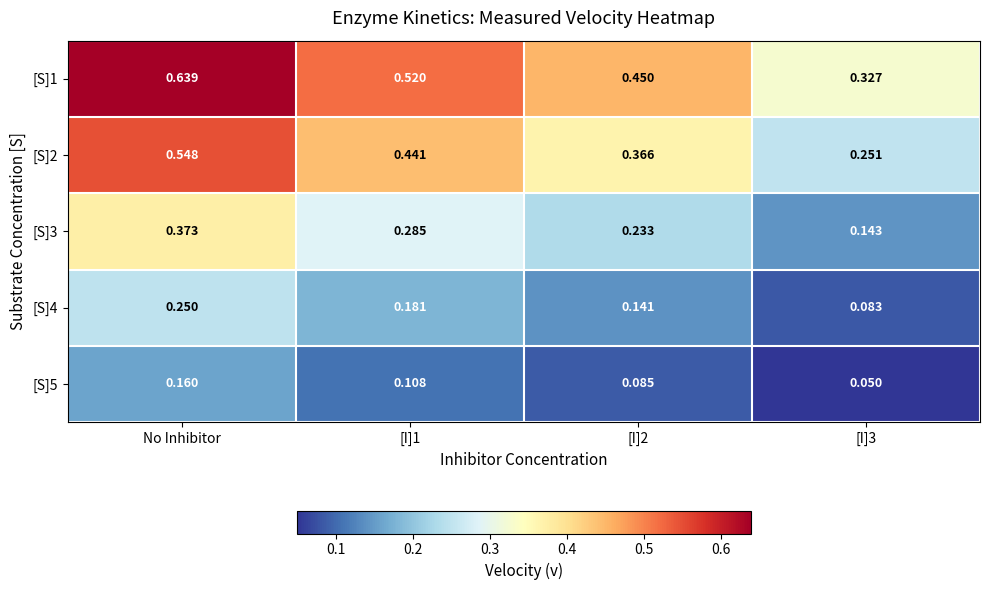

At which category is the sum across all series the highest?

No Inhibitor